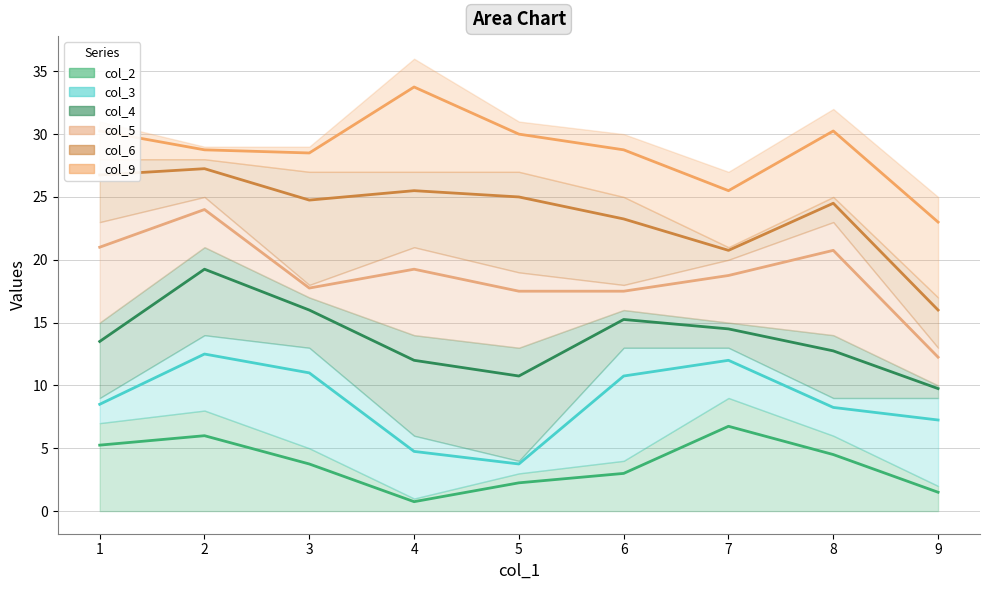

Where is the first local maximum for col_9 (line)?

4